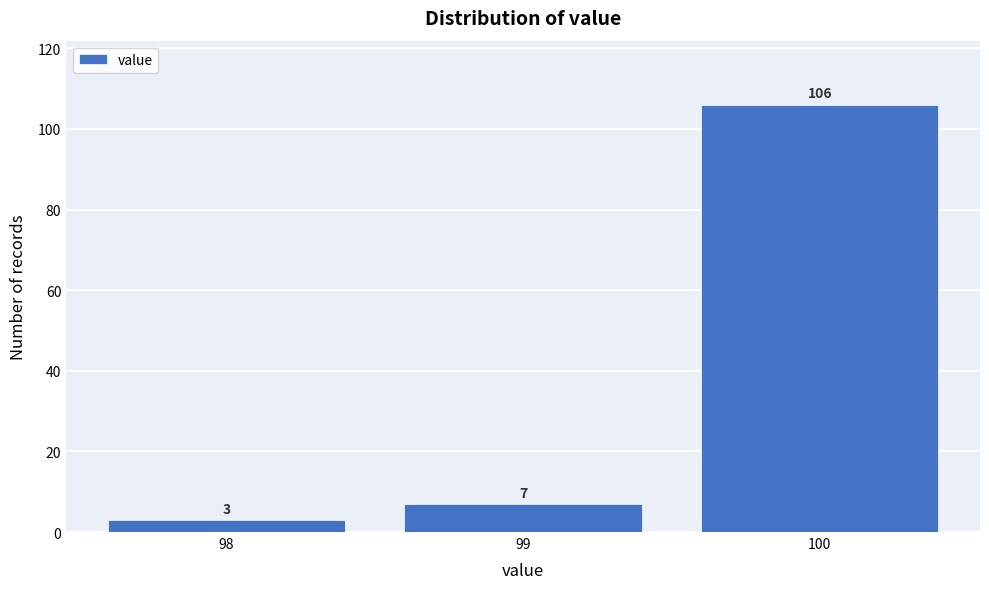

Reading left to right, extract all data points from this chart.

98=3	99=7	100=106